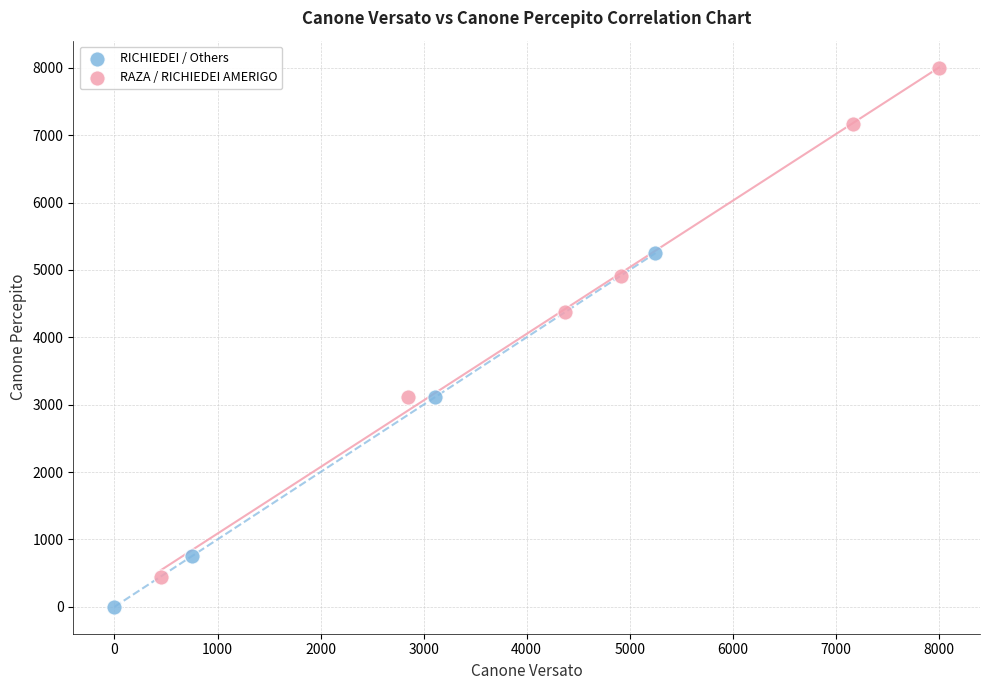

Which series contains the highest Y value?

RAZA / RICHIEDEI AMERIGO